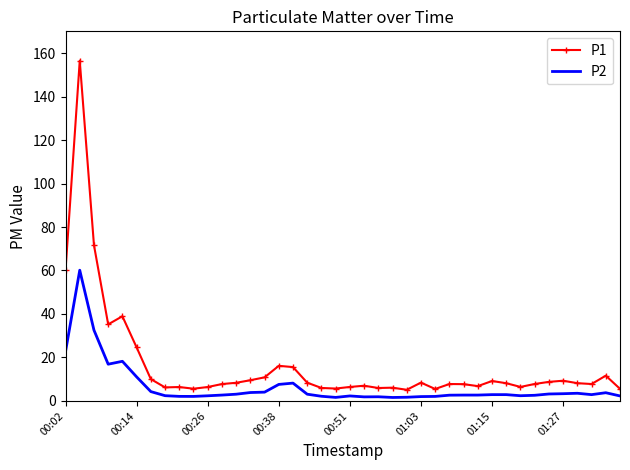

Which series has the widest spread of values?

P1